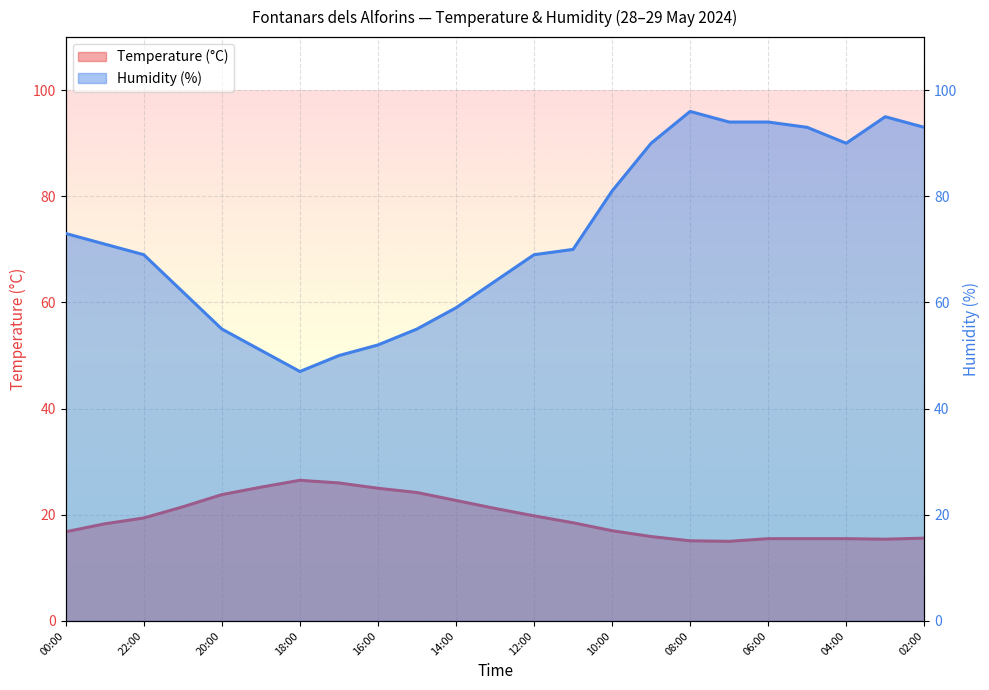

List the series in order of their peak value, lowest first.

Temperature (°C), Humidity (%)